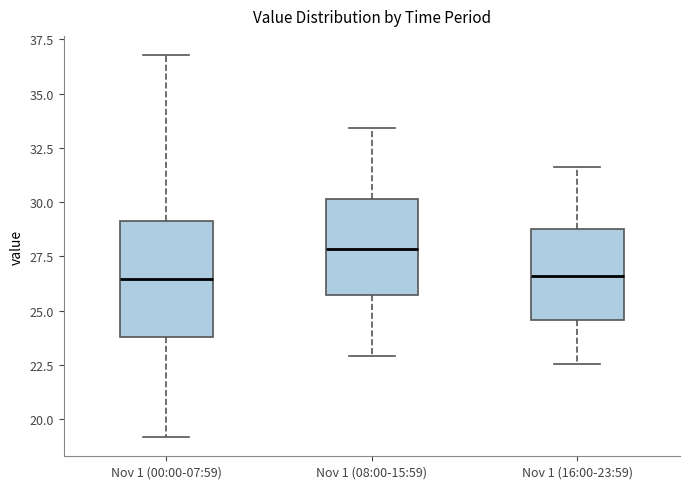

Where is the upper edge of the box for Nov 1 (08:00-15:59) on the y-axis? The values are not printed on the chart, so give them approximately, as read against the axis.

30.0